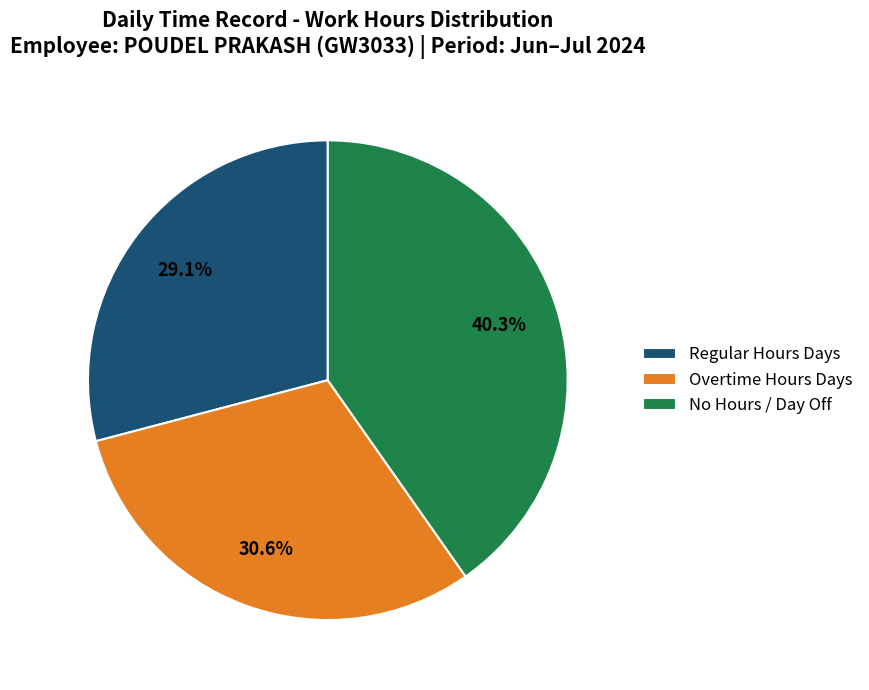

Does any single category account for the majority?

No